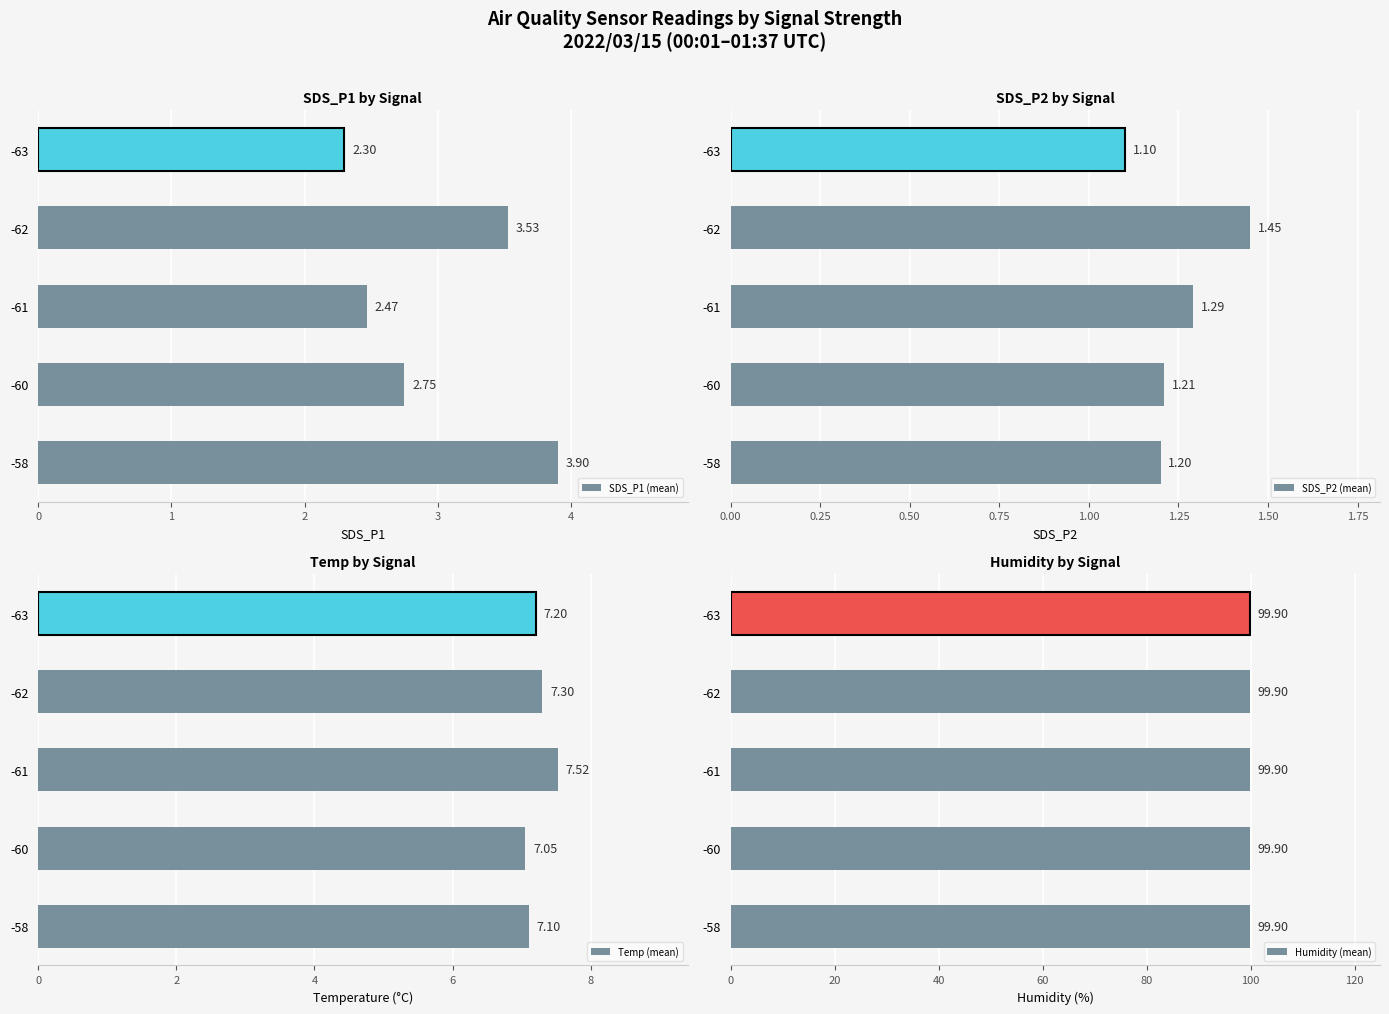

At how many categories does at least one series exceed 2?

5